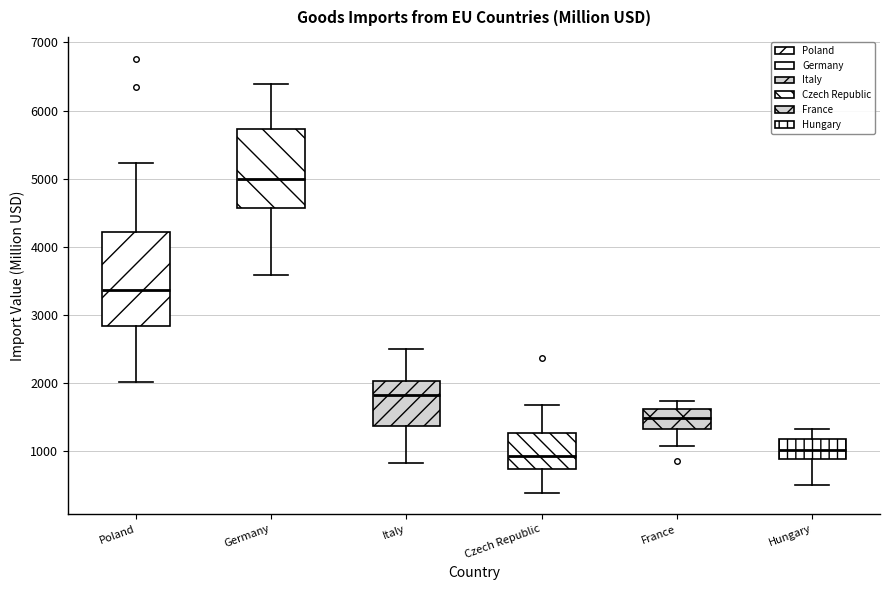

Reading left to right, transcribe this box plot: for each box, give where its median line is, the range the box spans, and where its two whiskers end, as read against the y-axis. The values are not printed on the chart, so give them approximately, as read against the axis.

Poland: median 3400, box 2800 to 4200, whiskers 2000 to 5200
Germany: median 5000, box 4600 to 5700, whiskers 3600 to 6400
Italy: median 1800, box 1400 to 2000, whiskers 800 to 2500
Czech Republic: median 900, box 700 to 1300, whiskers 400 to 1700
France: median 1500, box 1300 to 1600, whiskers 1100 to 1700
Hungary: median 1000, box 900 to 1200, whiskers 500 to 1300